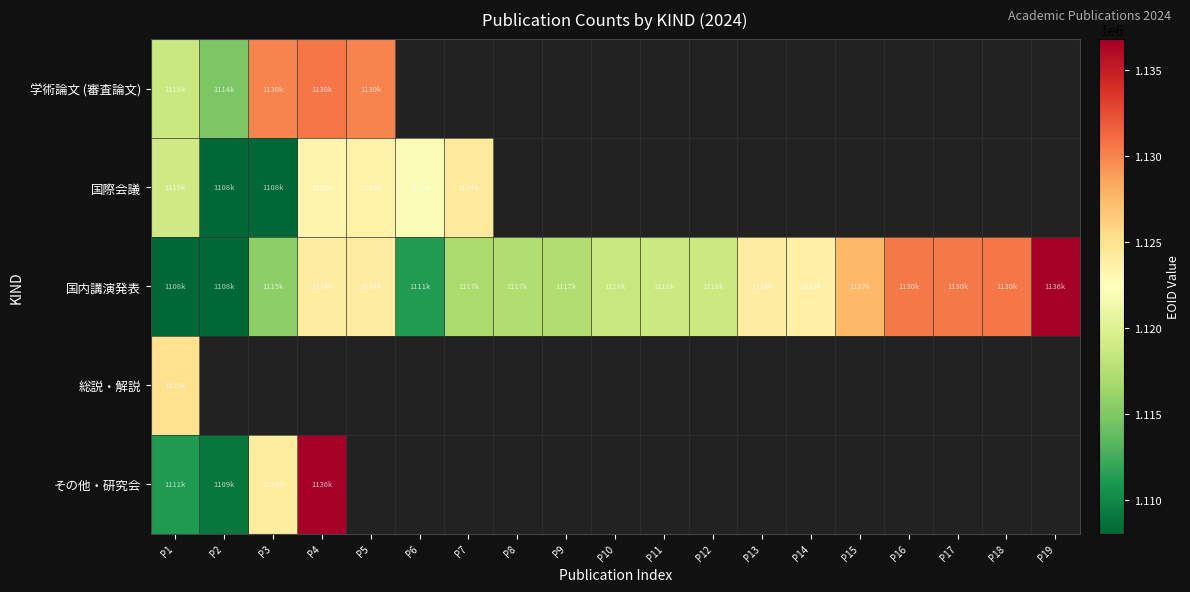

At how many categories does at least one series exceed 1093095?

19